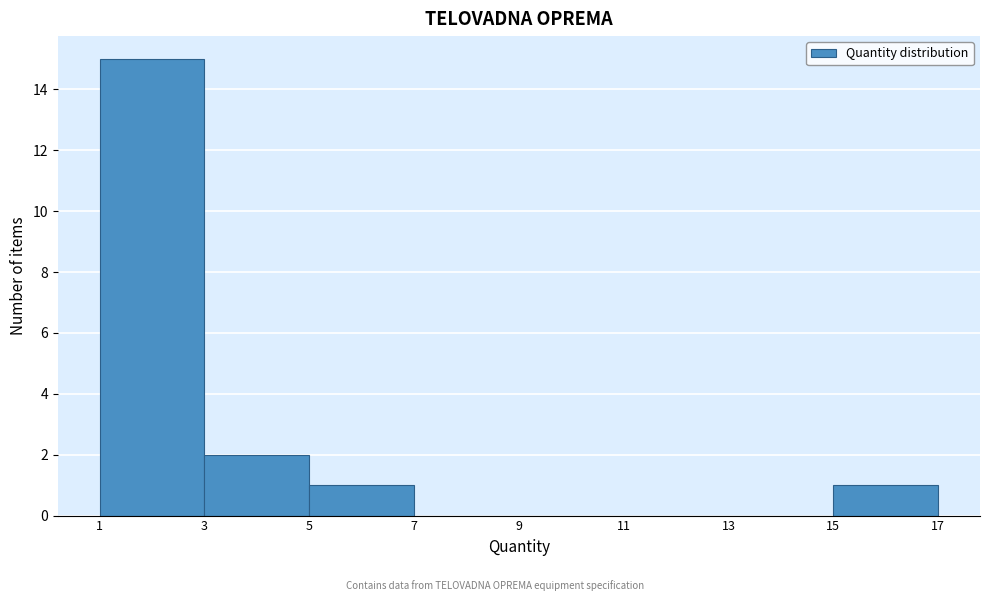

Reading left to right, transcribe this chart: for each bar, give the range it covers on the x-axis and its height. The values are not printed on the chart, so give them approximately, as read against the axis.

1 to 3: 15
3 to 5: 2
5 to 7: 1
7 to 9: 0
9 to 11: 0
11 to 13: 0
13 to 15: 0
15 to 17: 1